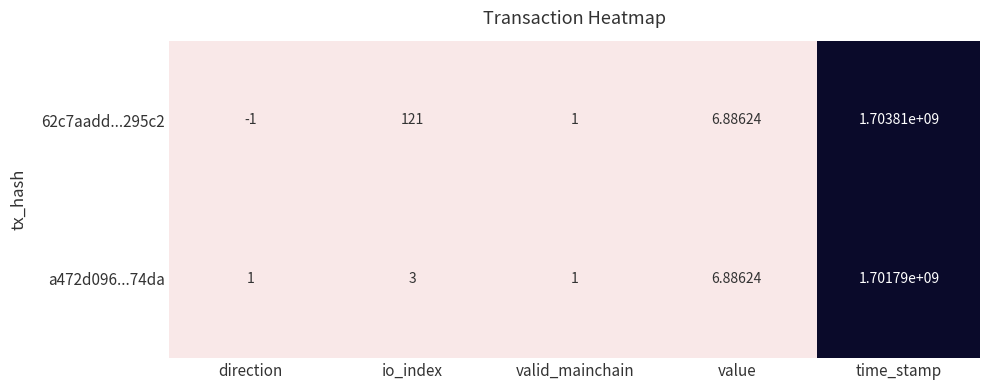

Is the value of 62c7aadd...295c2 at time_stamp greater than the value of a472d096...74da at io_index?

Yes